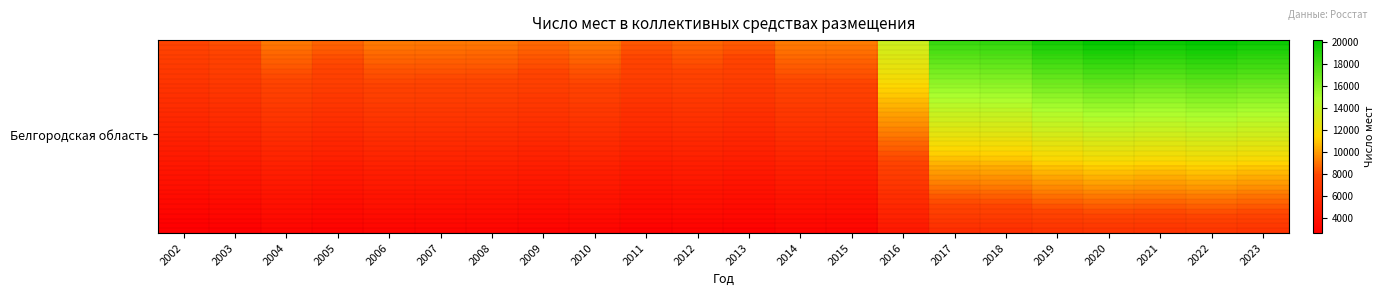

Which label corresponds to the largest value in the chart?

2022